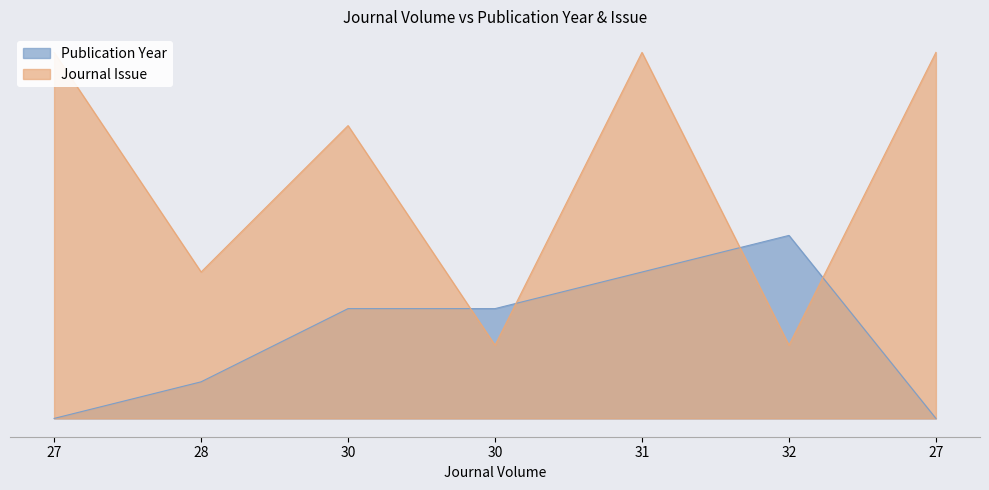

What are all the series names shown in the legend?

Publication Year, Journal Issue